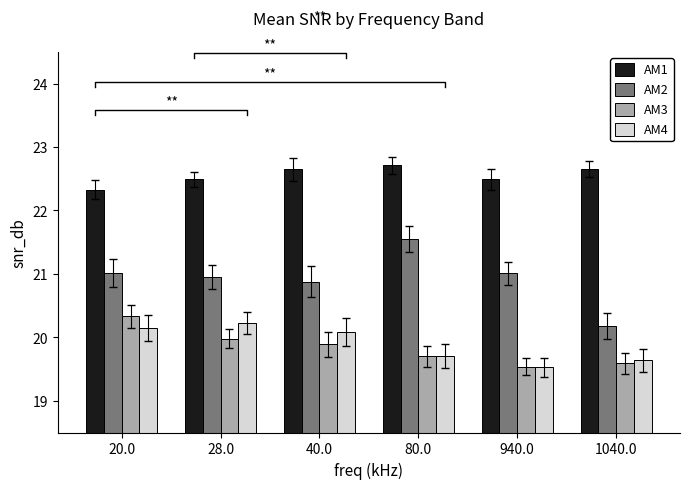

Does the chart contain any negative values?

No